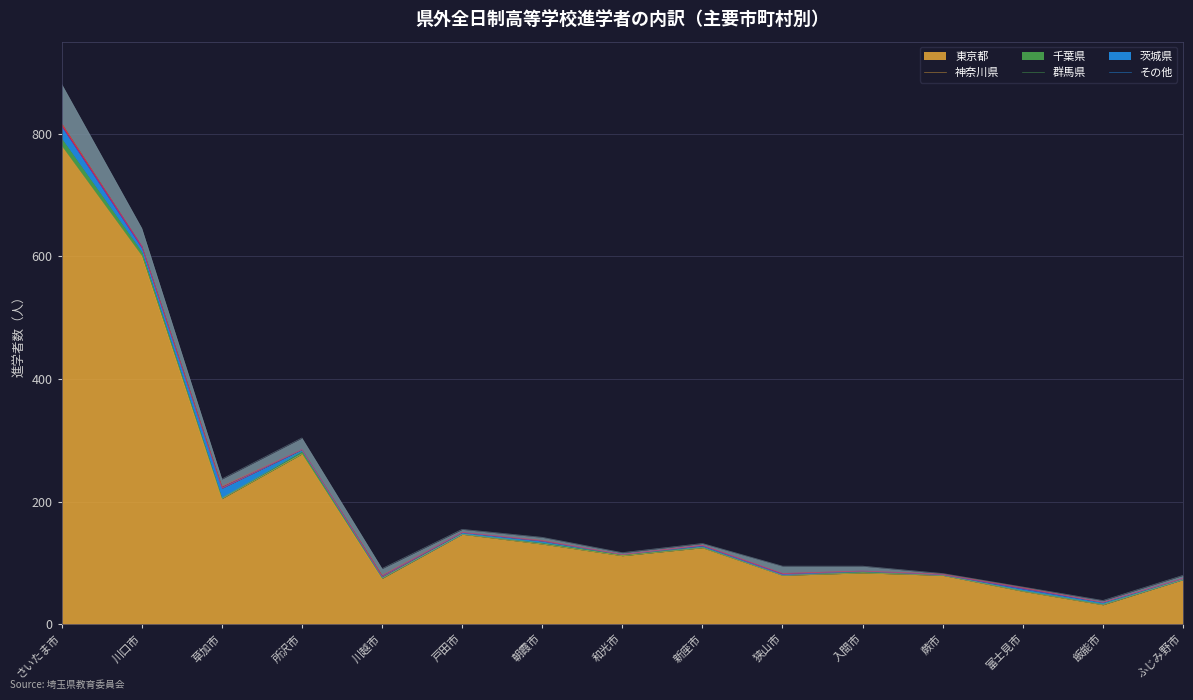

True or false: 東京都 and 茨城県 intersect in this chart.

False